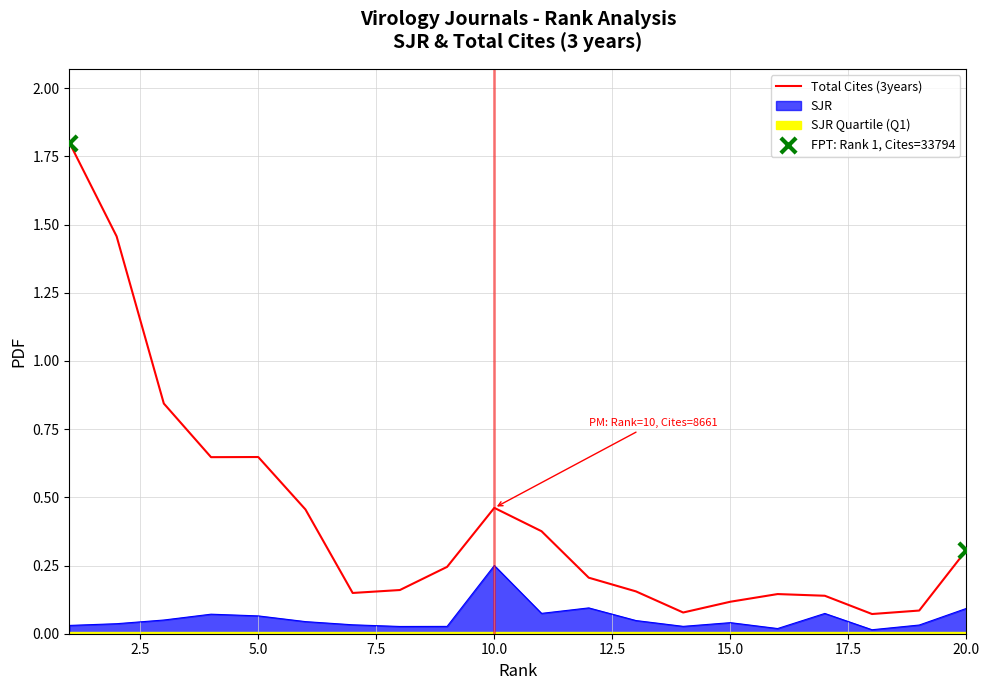

The value of Total Cites (3years) at 20.0 is 0.2. True or false?

False